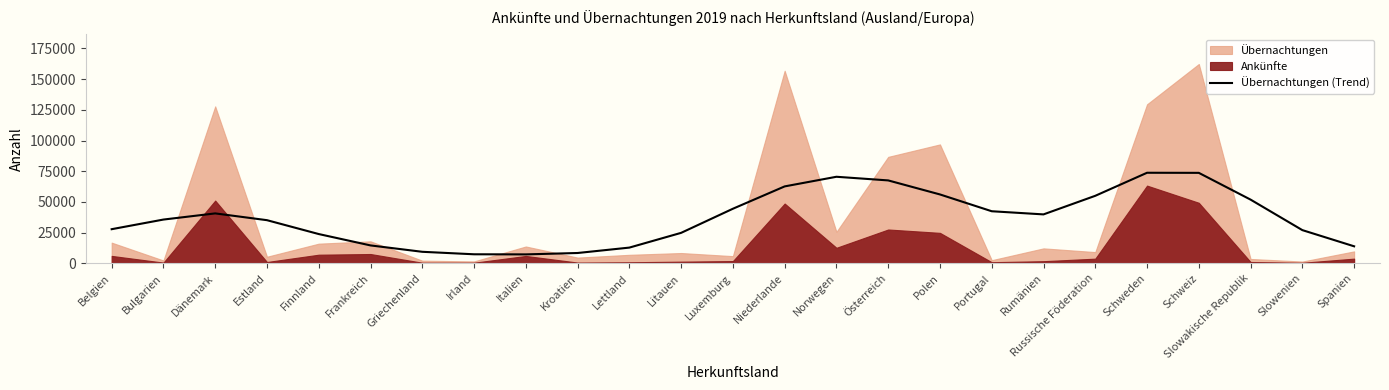

The value at Luxemburg is 44503.4. True or false?

True